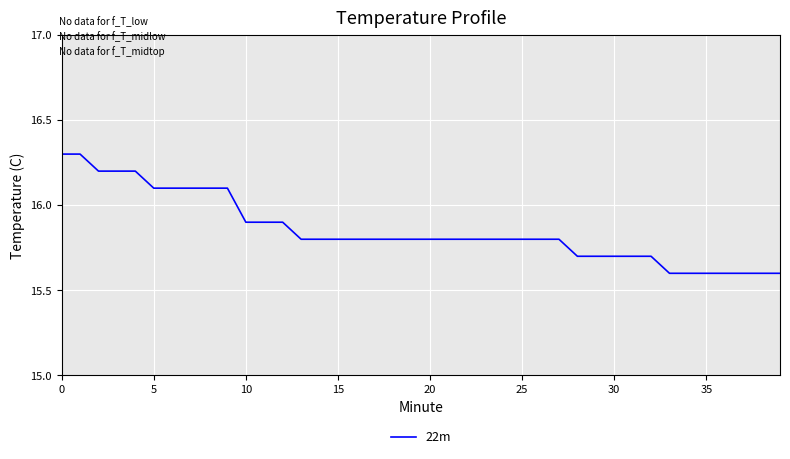

What is the smallest value displayed?

15.6